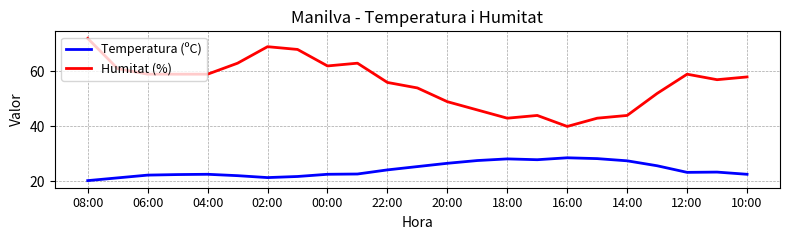

What is the highest value of the Temperatura (ºC) series?

28.6